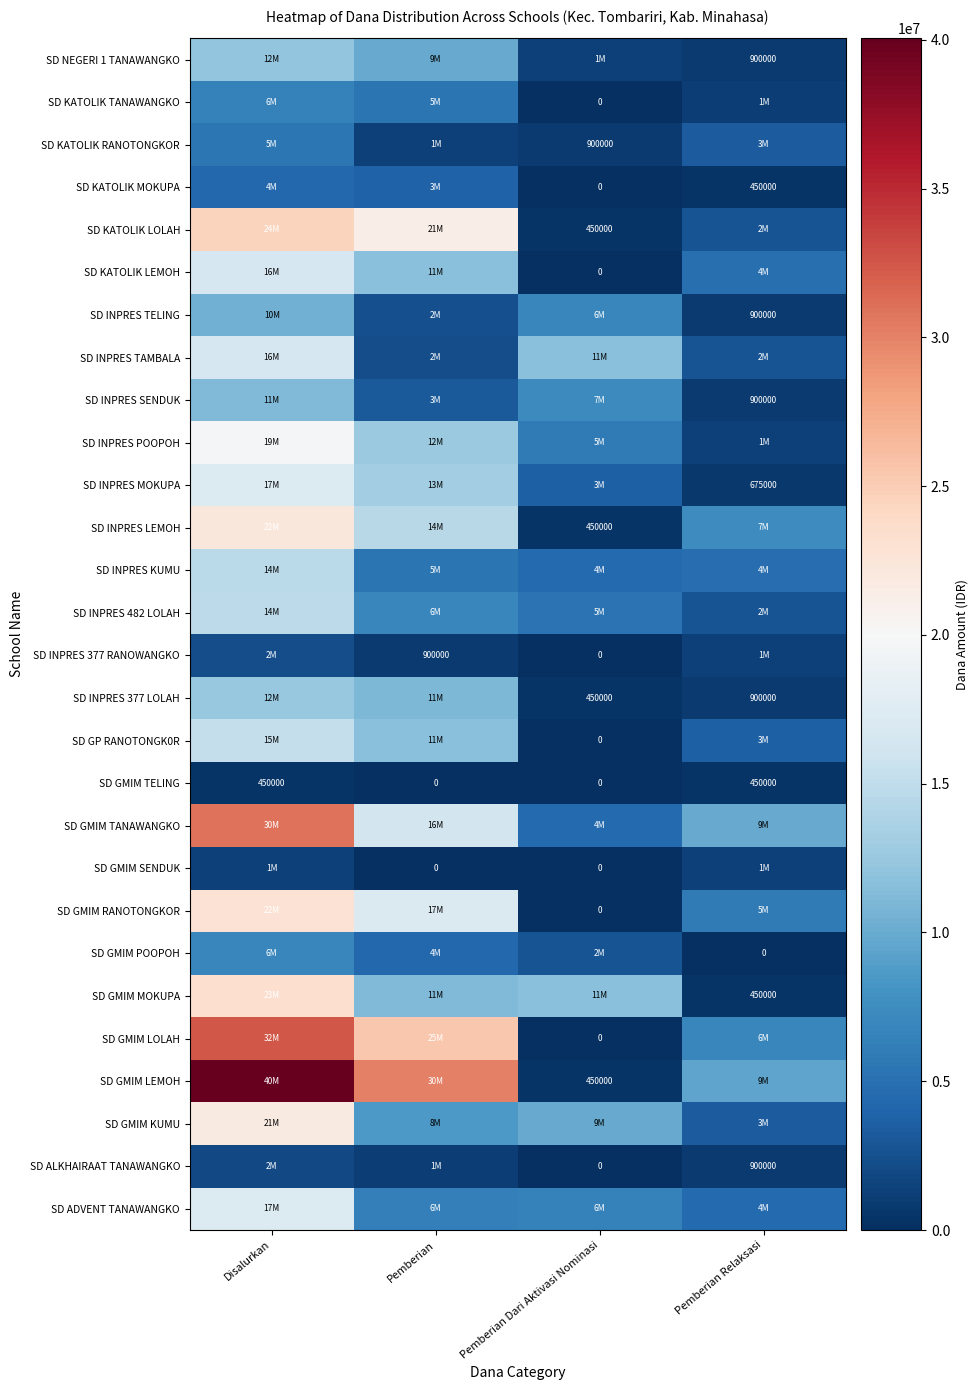

How many values in the SD INPRES 377 LOLAH series are below 11025000?

2